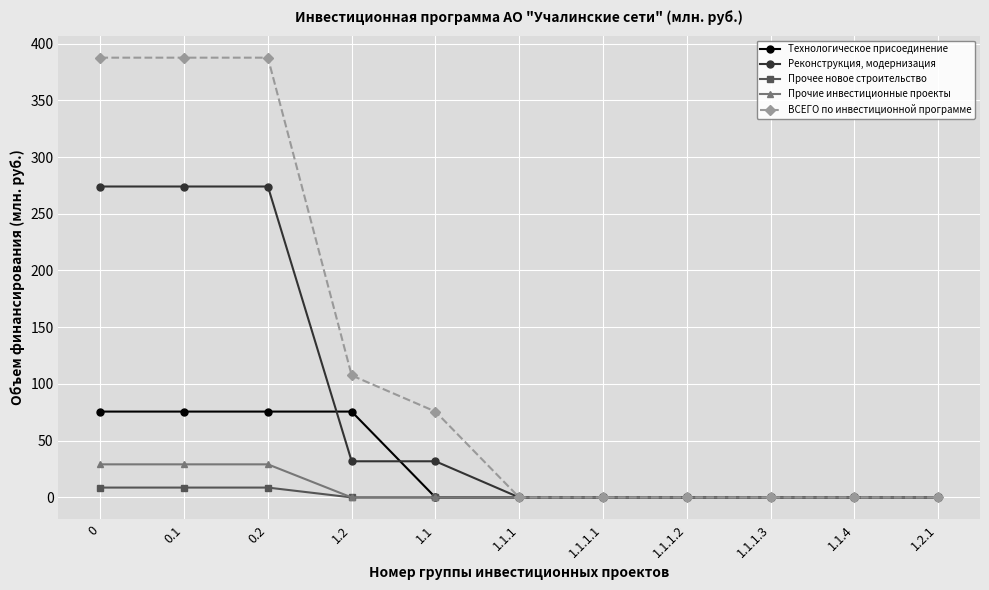

What is the maximum value shown in the chart?

387.6